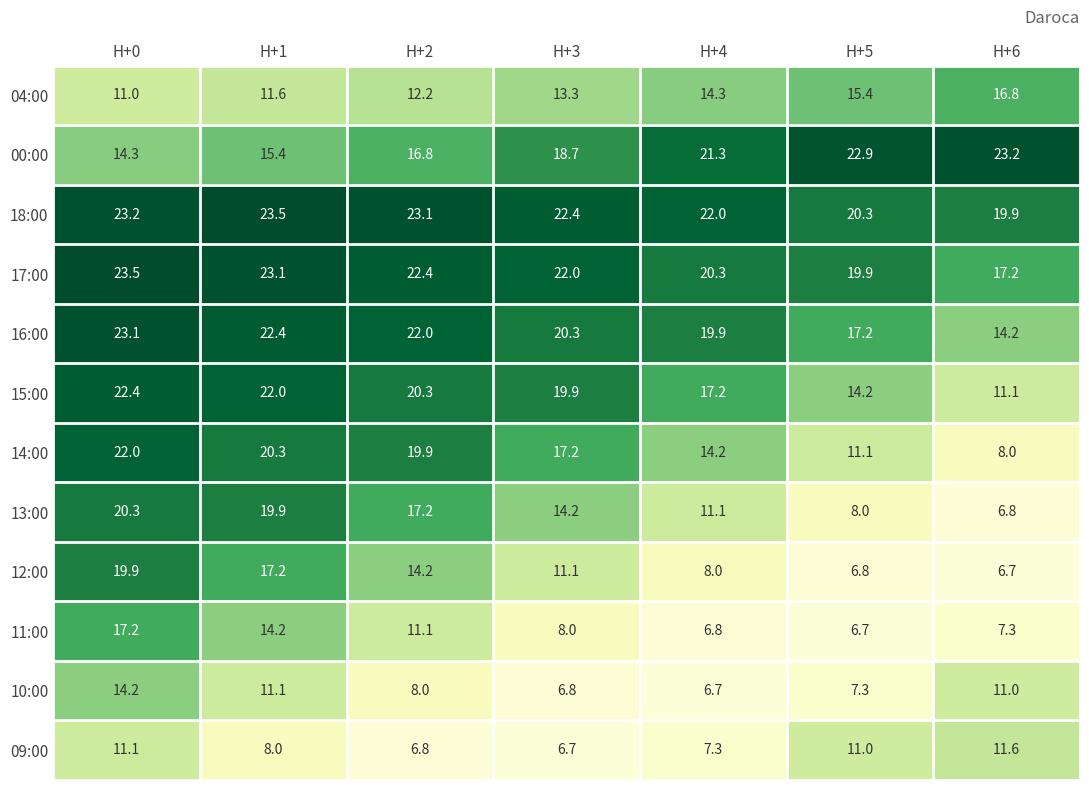

What is the difference between the highest and lowest values at H+0?

12.5